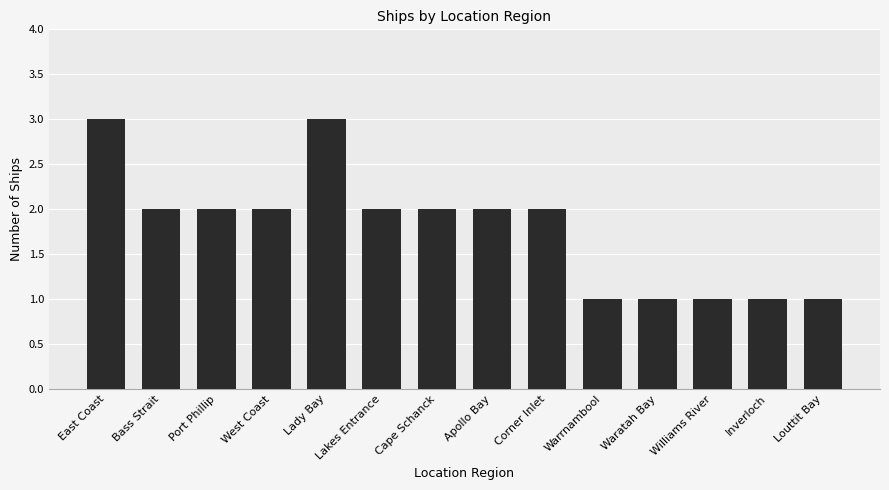

Count the values in the range 1 to 2.

12